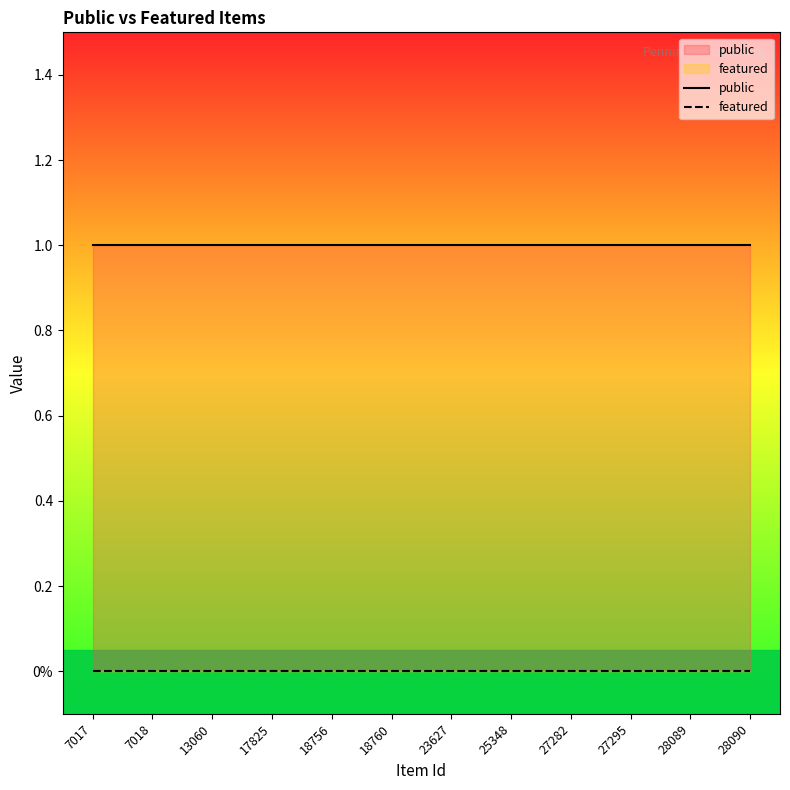

What is the value of the public point at the 4th from the left?

1